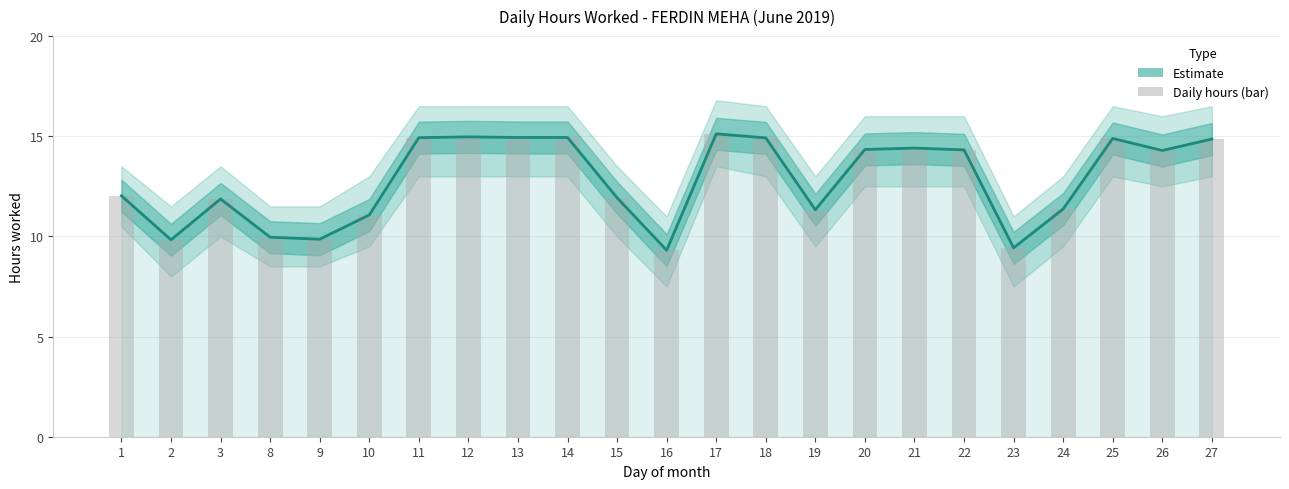

Where is the data nearest to the value 12?

1